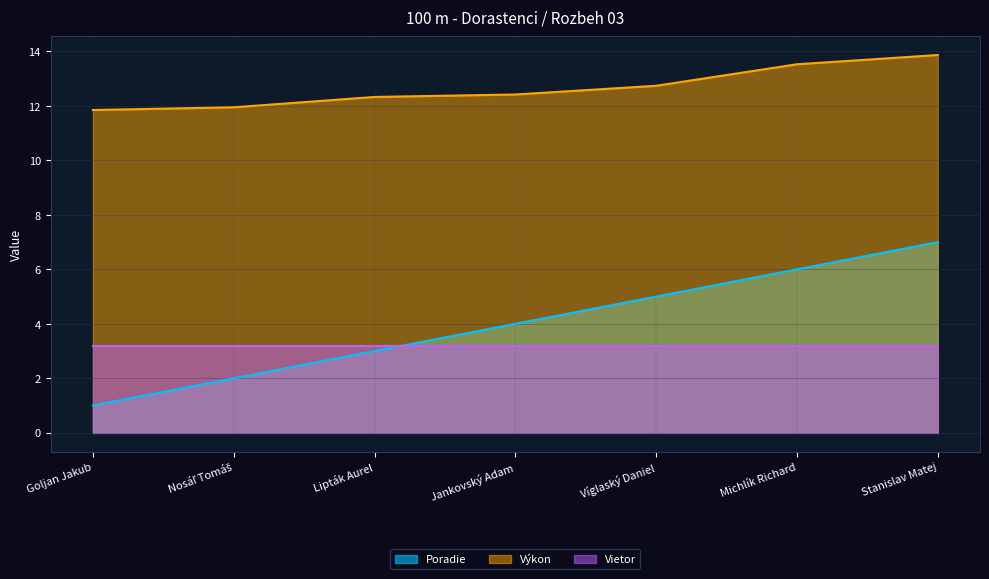

Rank the series at Stanislav Matej from lowest to highest value.

Vietor, Poradie, Výkon